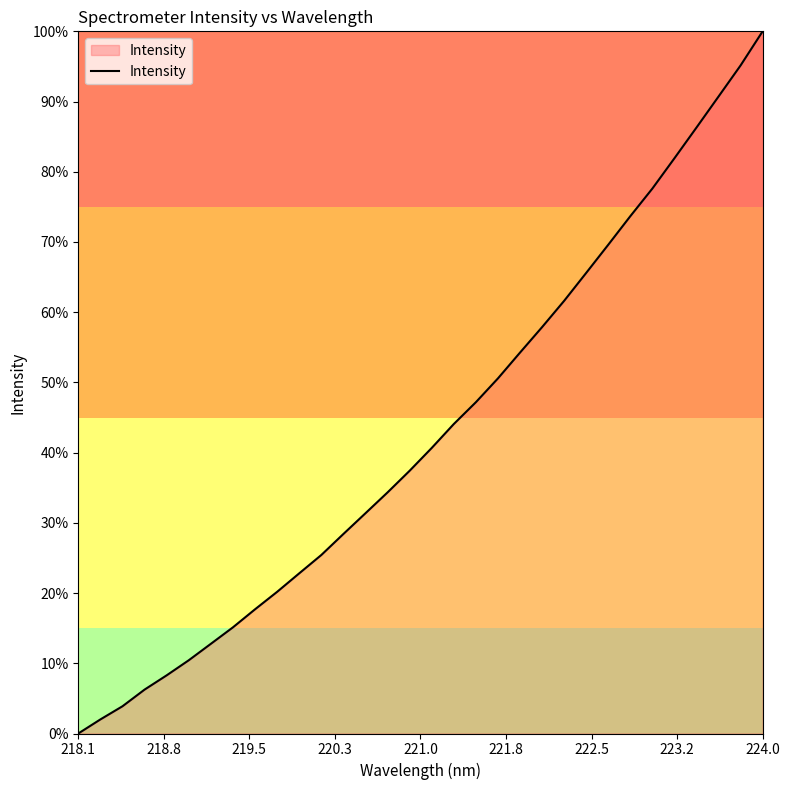

Reading left to right, what are all the values shown in this chart?

2249.3	2298.9	2345.3	2404.1	2454.3	2507.5	2565.4	2623.5	2687.1	2748.6	2813.8	2878.4	2952.4	3025.6	3099.0	3175.3	3255.6	3339.9	3416.7	3500.6	3591.6	3681.3	3774.0	3872.4	3971.7	4072.3	4169.7	4276.4	4384.7	4493.9	4603.5	4723.7